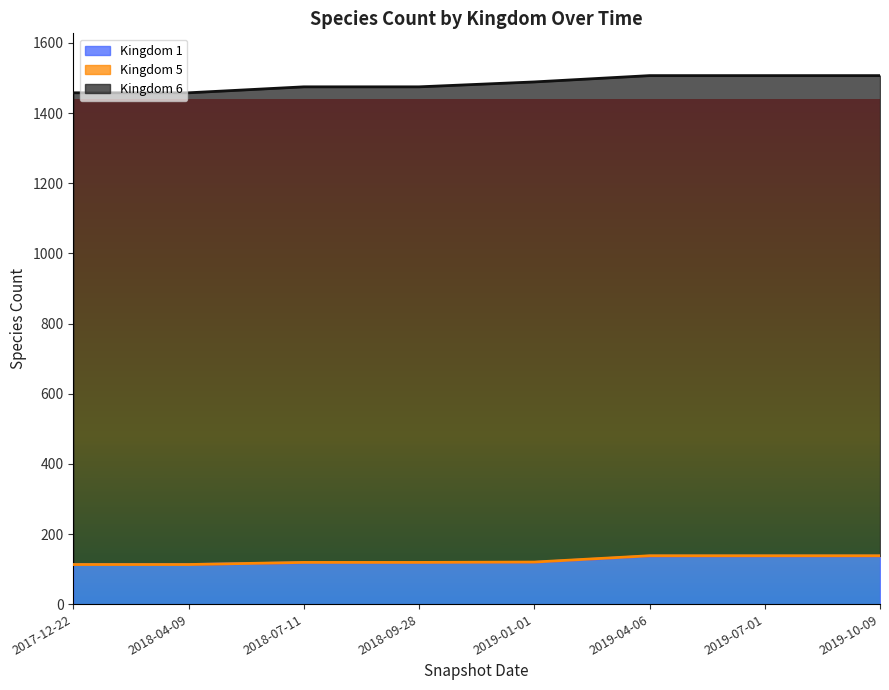

What is the maximum value for Kingdom 1?

137